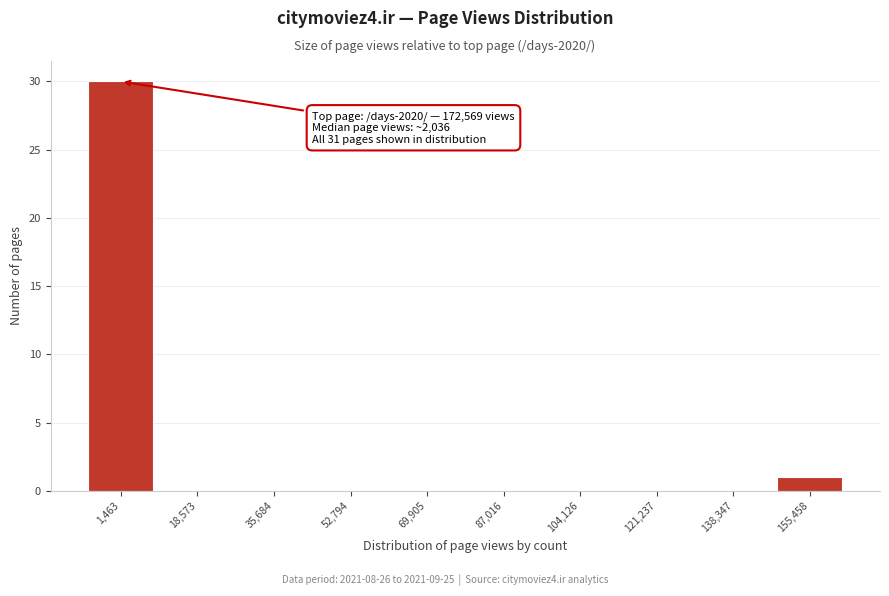

Reading left to right, what are all the values shown in this chart?

1,463=30	18,573=0	35,684=0	52,794=0	69,905=0	87,016=0	104,126=0	121,237=0	138,347=0	155,458=1